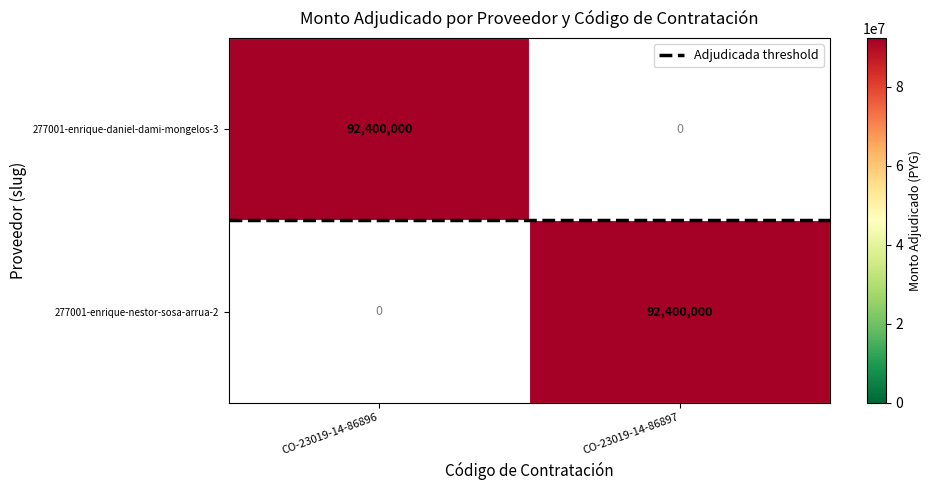

How many categories are shown in the chart?

2